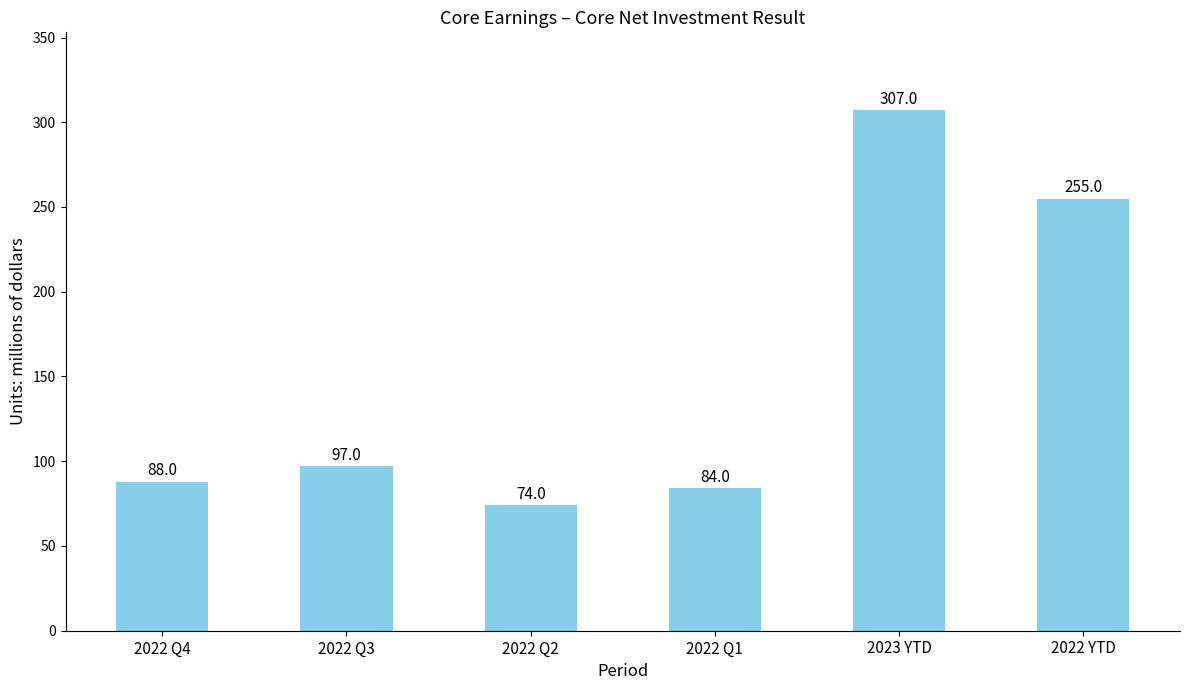

List the labels in order of value, smallest first.

2022 Q2, 2022 Q1, 2022 Q4, 2022 Q3, 2022 YTD, 2023 YTD